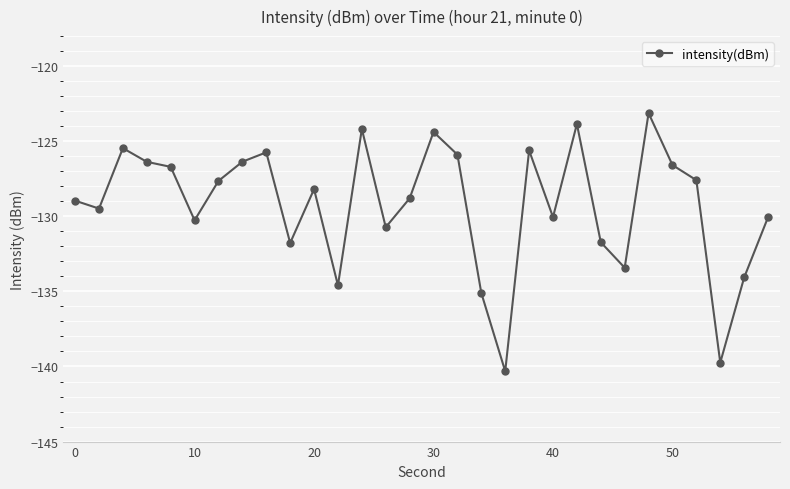

How many interior local peaks (higher than both neighbors) does the data have?

8